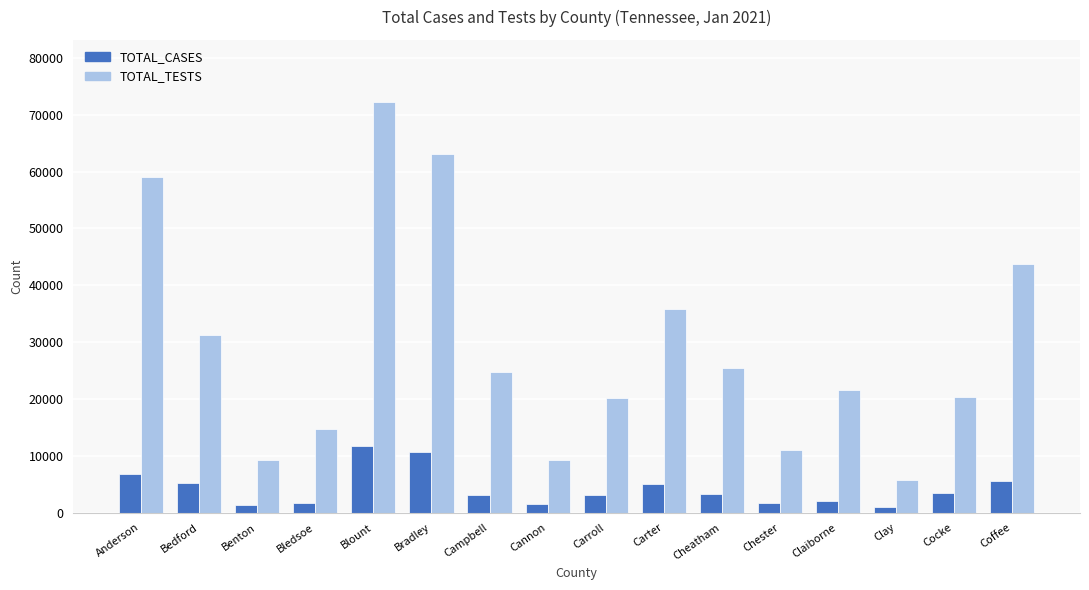

What are all the series names shown in the legend?

TOTAL_CASES, TOTAL_TESTS